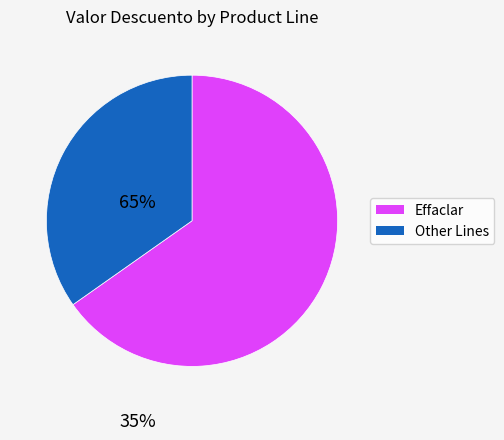

Is there a majority slice in this chart?

Yes